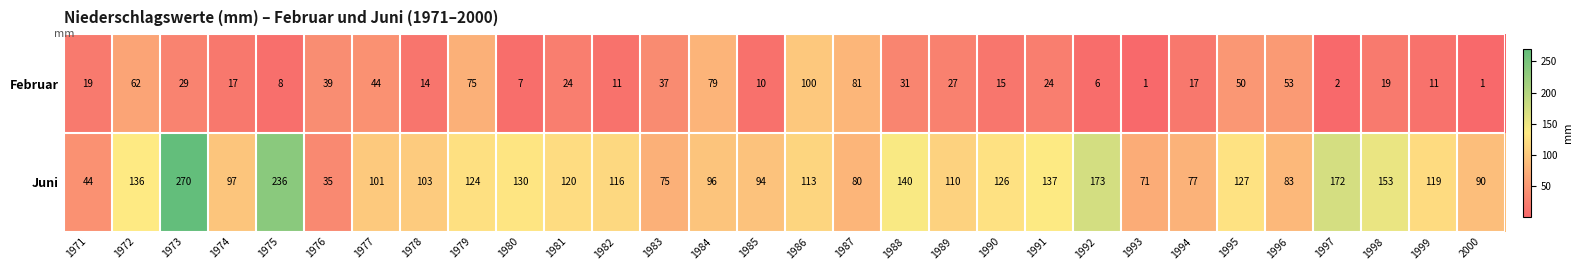

Which series has the largest total across all categories?

Juni